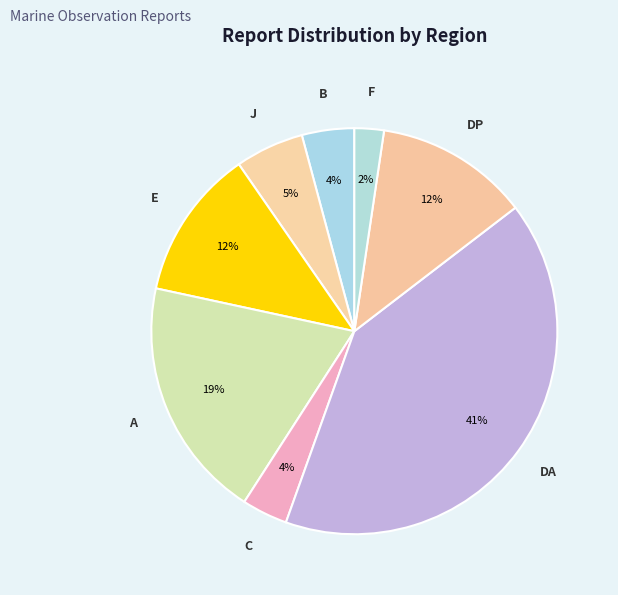

Which slice is the smallest?

F